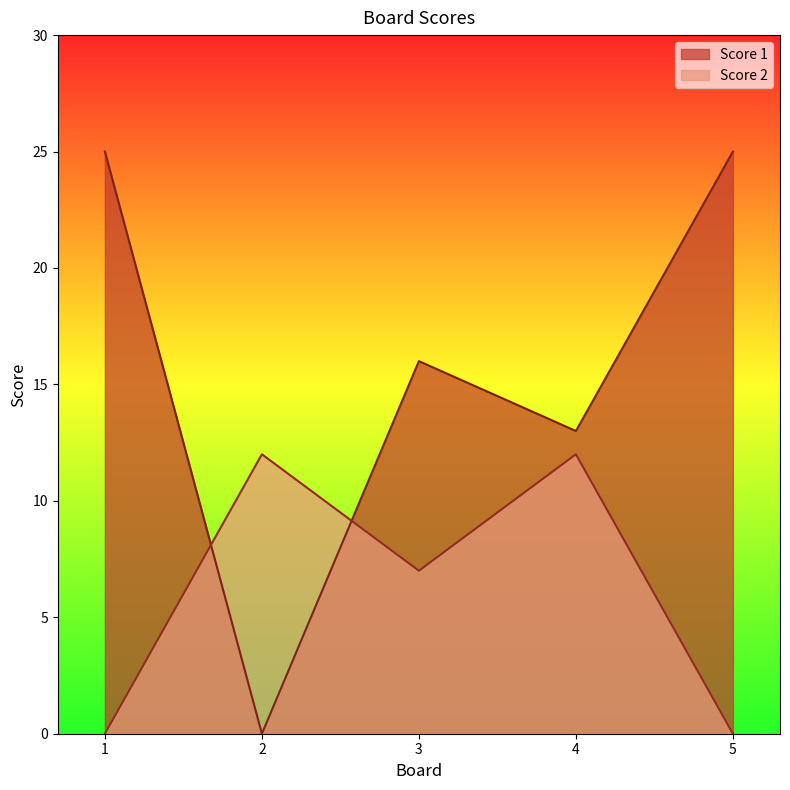

In Score 1, how many points are higher than both neighbors (excluding endpoints)?

1